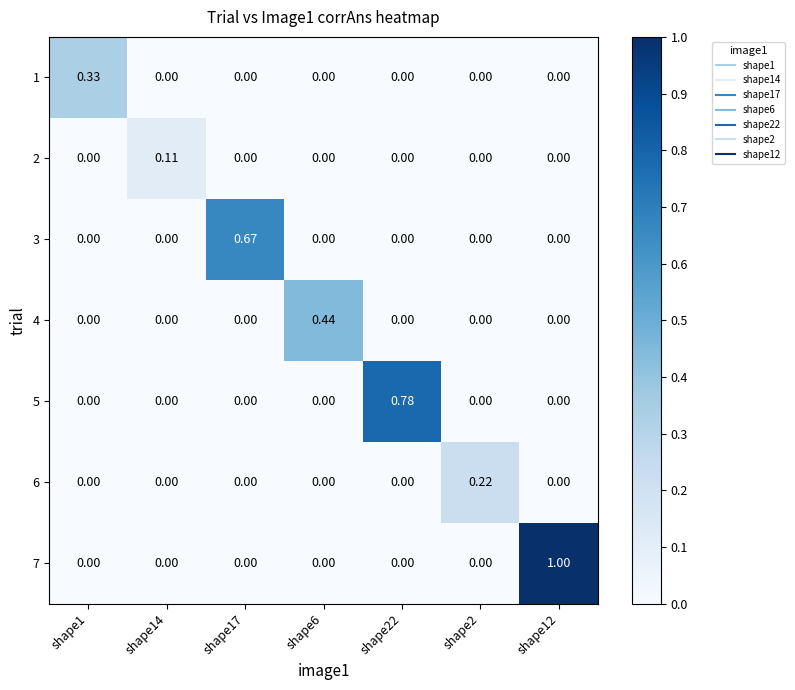

Is the value of 1 at shape22 greater than the value of 5 at shape22?

No